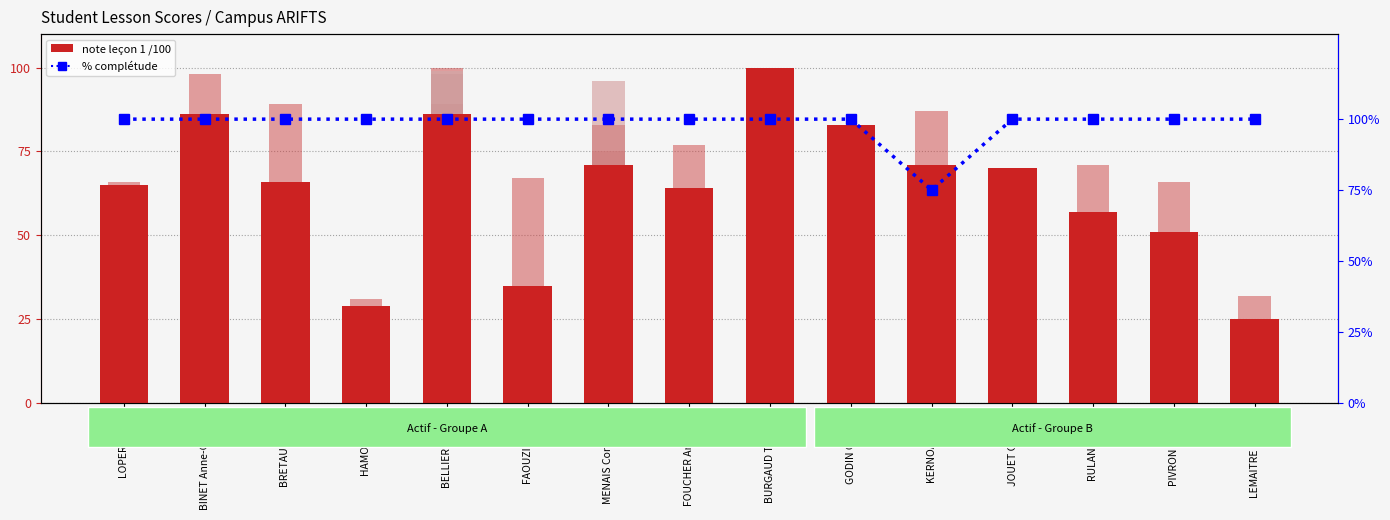

At which category is the sum across all series the highest?

BELLIER Manon